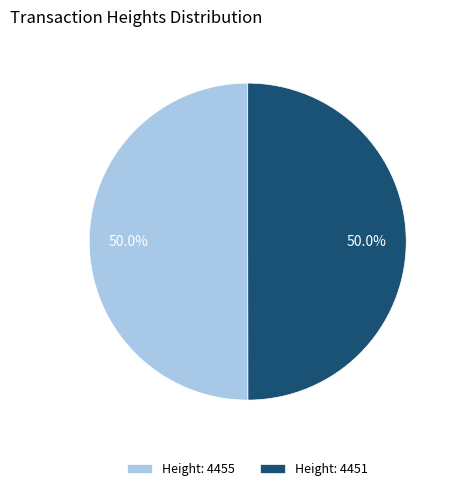

Combined, do Height: 4455 and Height: 4451 account for over 50%?

Yes